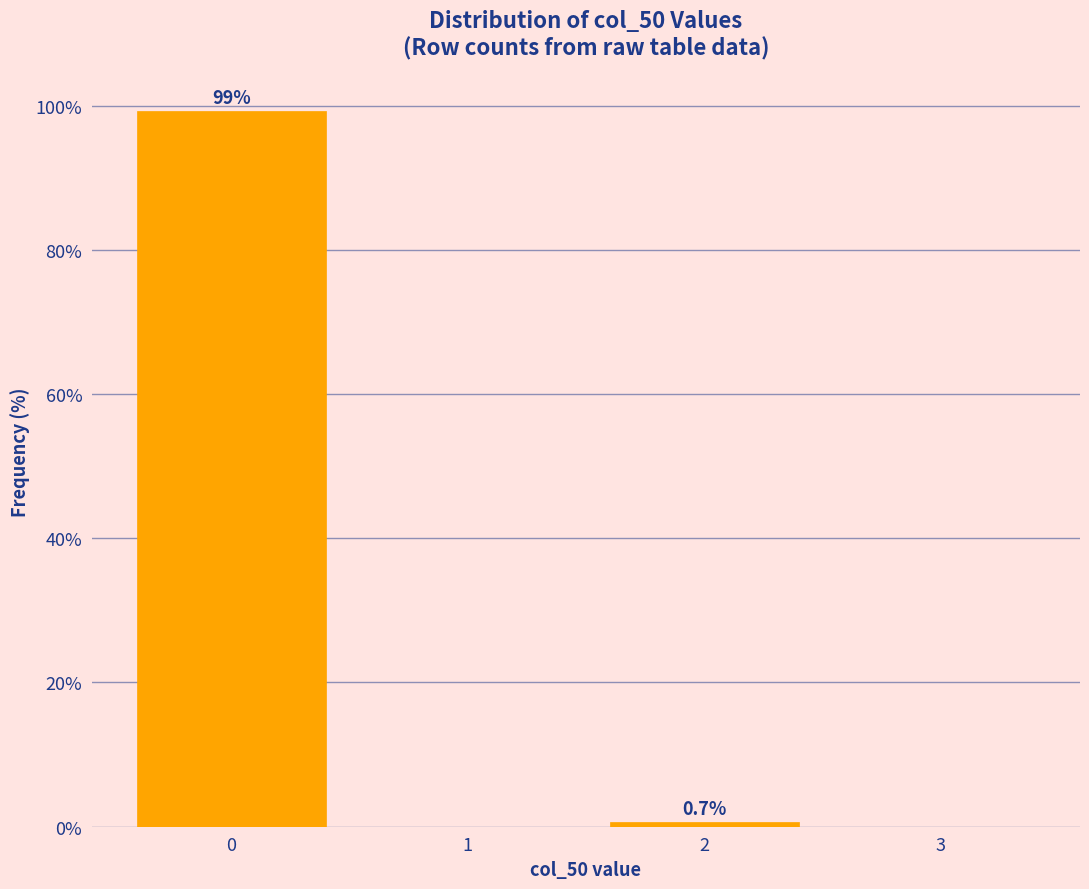

Which range on the x-axis has the tallest bar?

-0.5 to 0.5